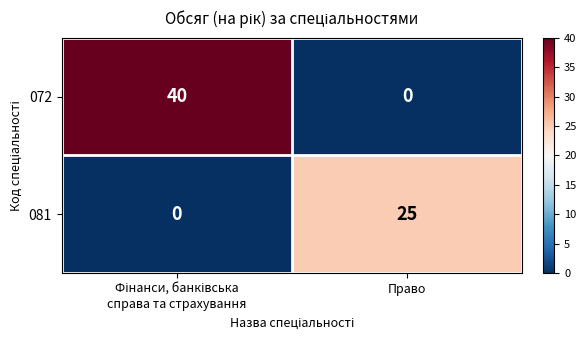

List the series in order of their overall mean, highest first.

072, 081